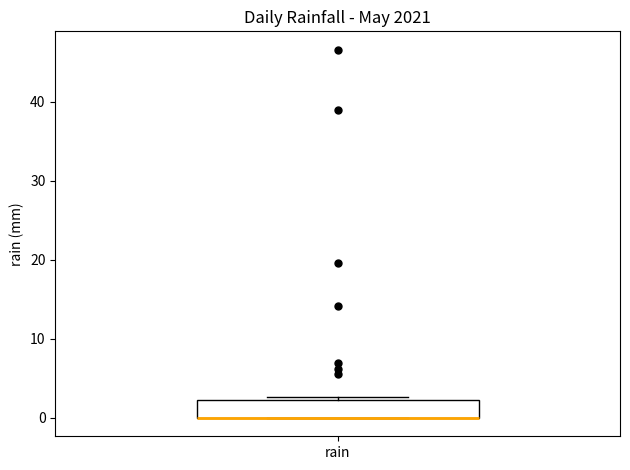

Read this box plot against the y-axis: the position of the median line, the range covered by the box, and the ends of both whiskers. The values are not printed on the chart, so give them approximately, as read against the axis.

median 0 (drawn on the box's lower edge), box 0 to 2, whiskers 0 to 3